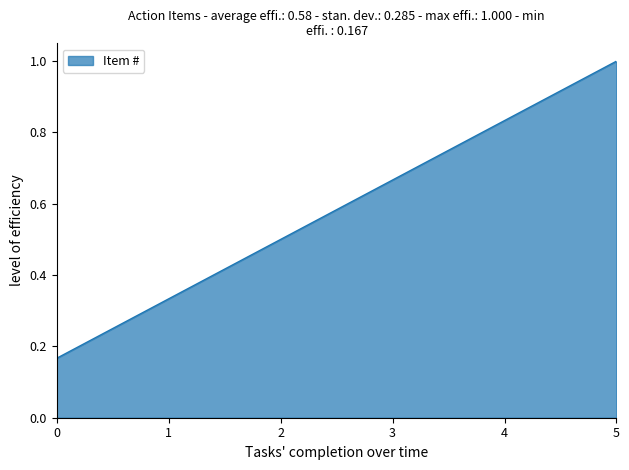

The value at 2 is 0.5. True or false?

True